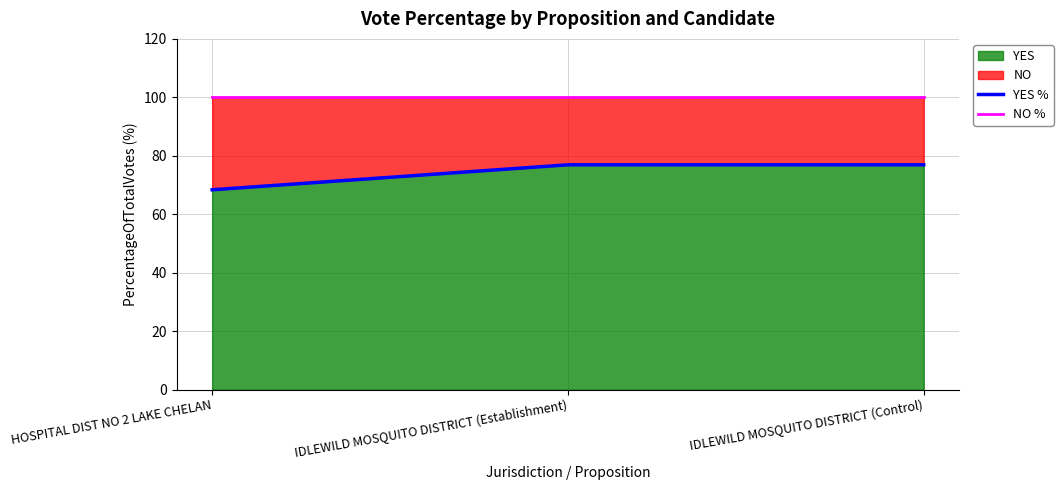

At which label does YES reach its minimum?

HOSPITAL DIST NO 2 LAKE CHELAN